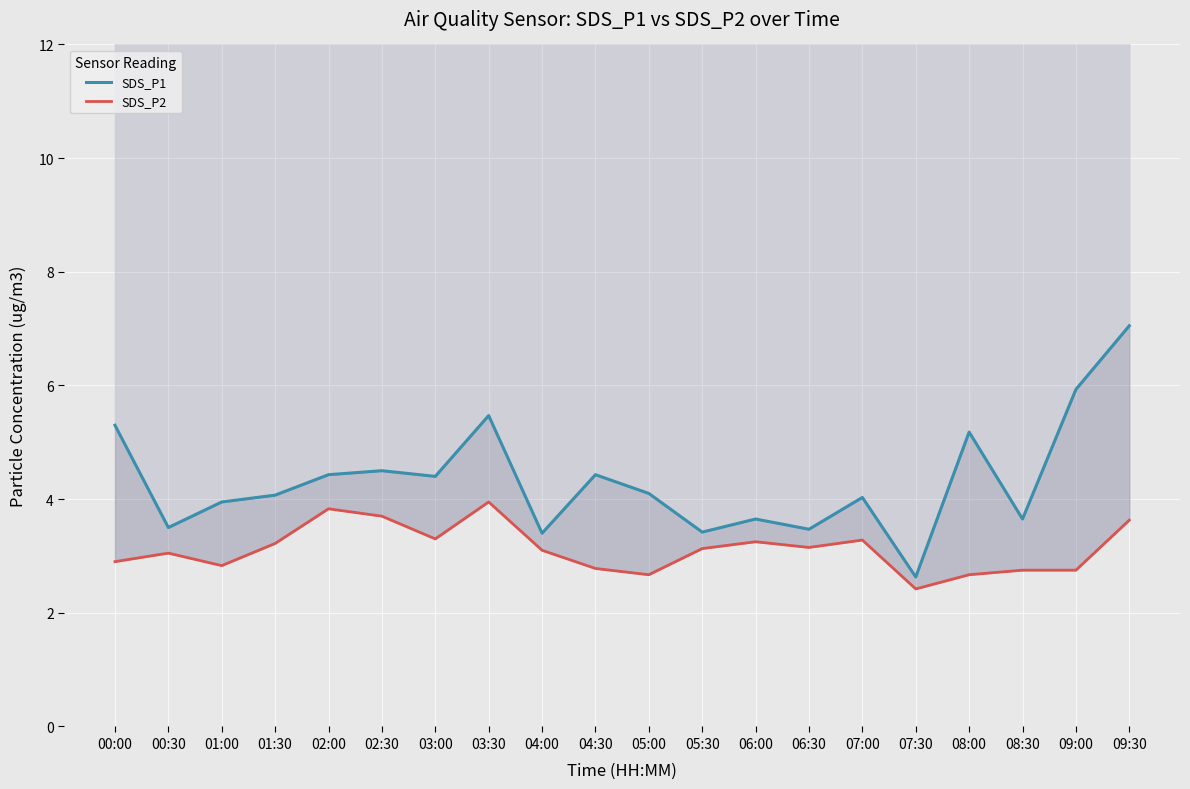

In SDS_P2, how many points are higher than both neighbors (excluding endpoints)?

5